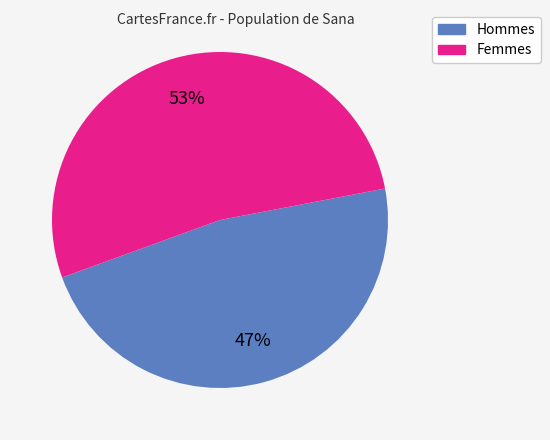

Count the number of slices in the pie.

2